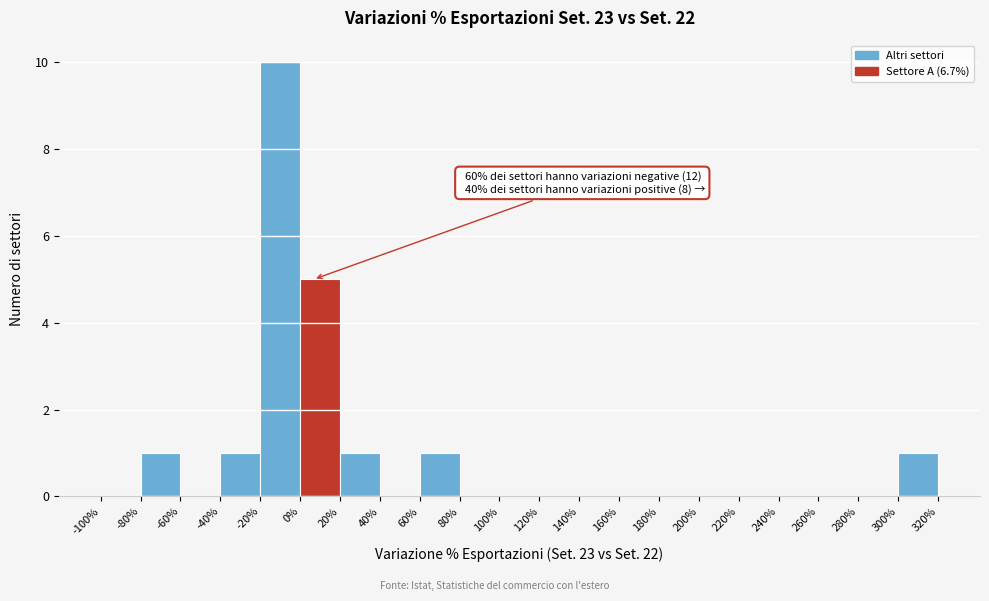

Which range on the x-axis has the tallest bar?

-20% to 0%